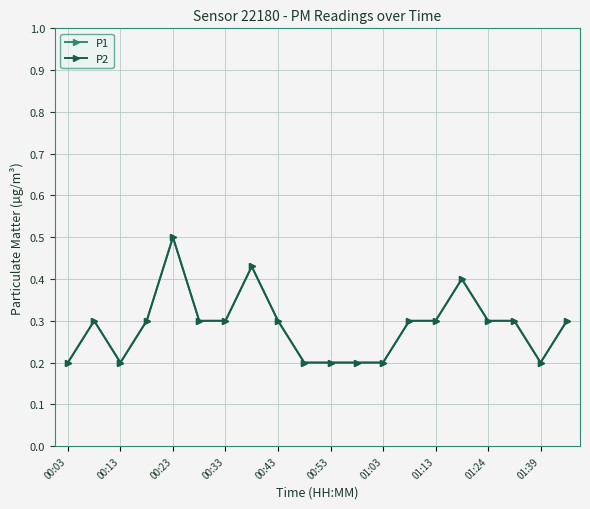

True or false: P2 and P1 cross at least once.

False